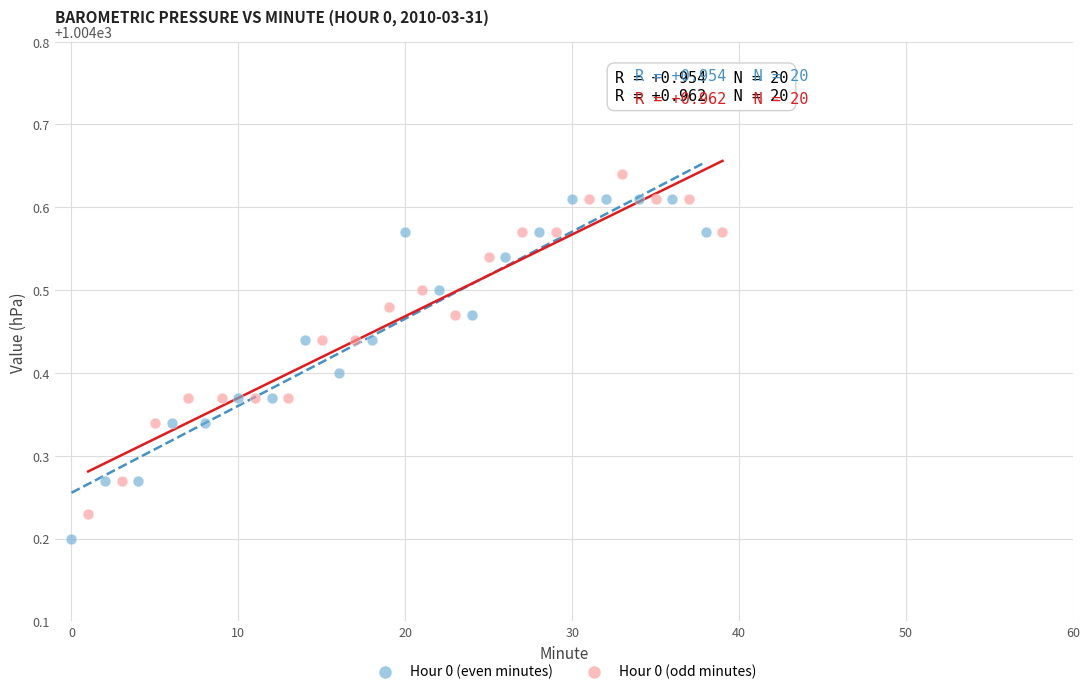

Which series reaches the maximum Y coordinate?

Hour 0 (odd minutes)